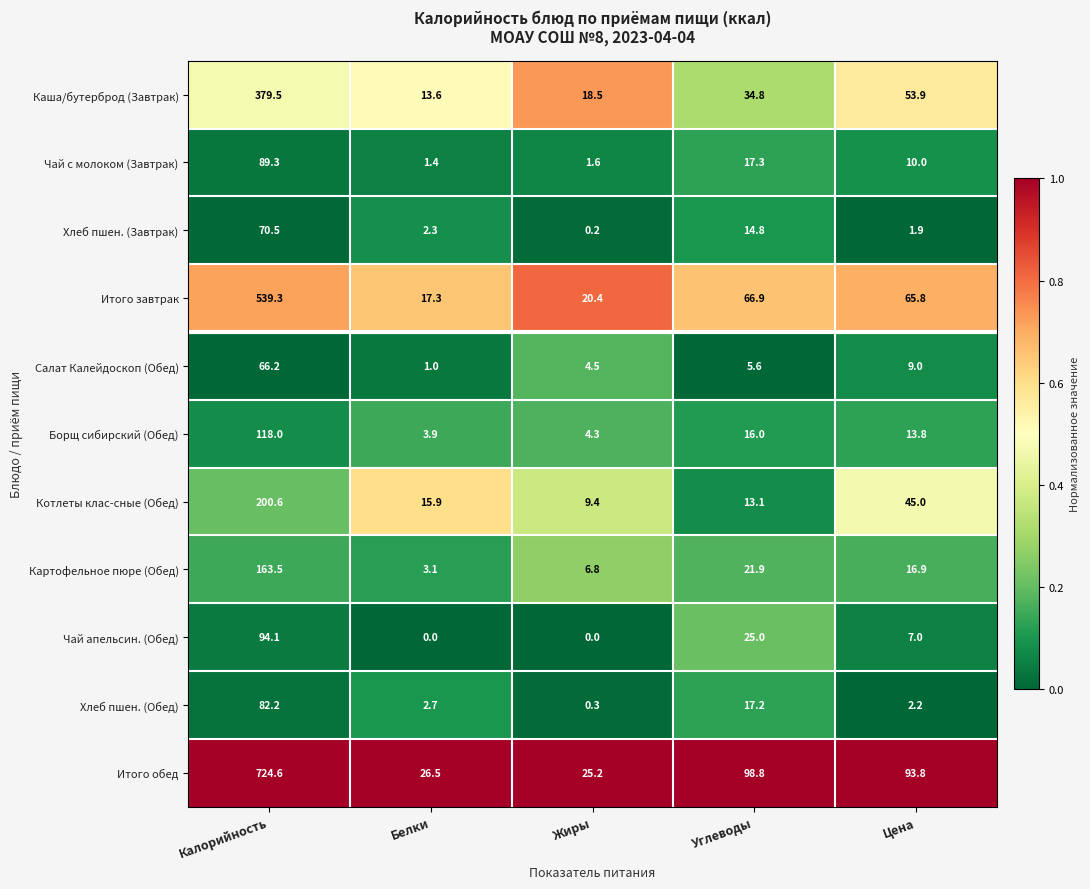

At Жиры, list the series in order from smallest to largest.

Чай апельсин. (Обед), Хлеб пшен. (Завтрак), Хлеб пшен. (Обед), Чай с молоком (Завтрак), Борщ сибирский (Обед), Салат Калейдоскоп (Обед), Картофельное пюре (Обед), Котлеты клас-сные (Обед), Каша/бутерброд (Завтрак), Итого завтрак, Итого обед